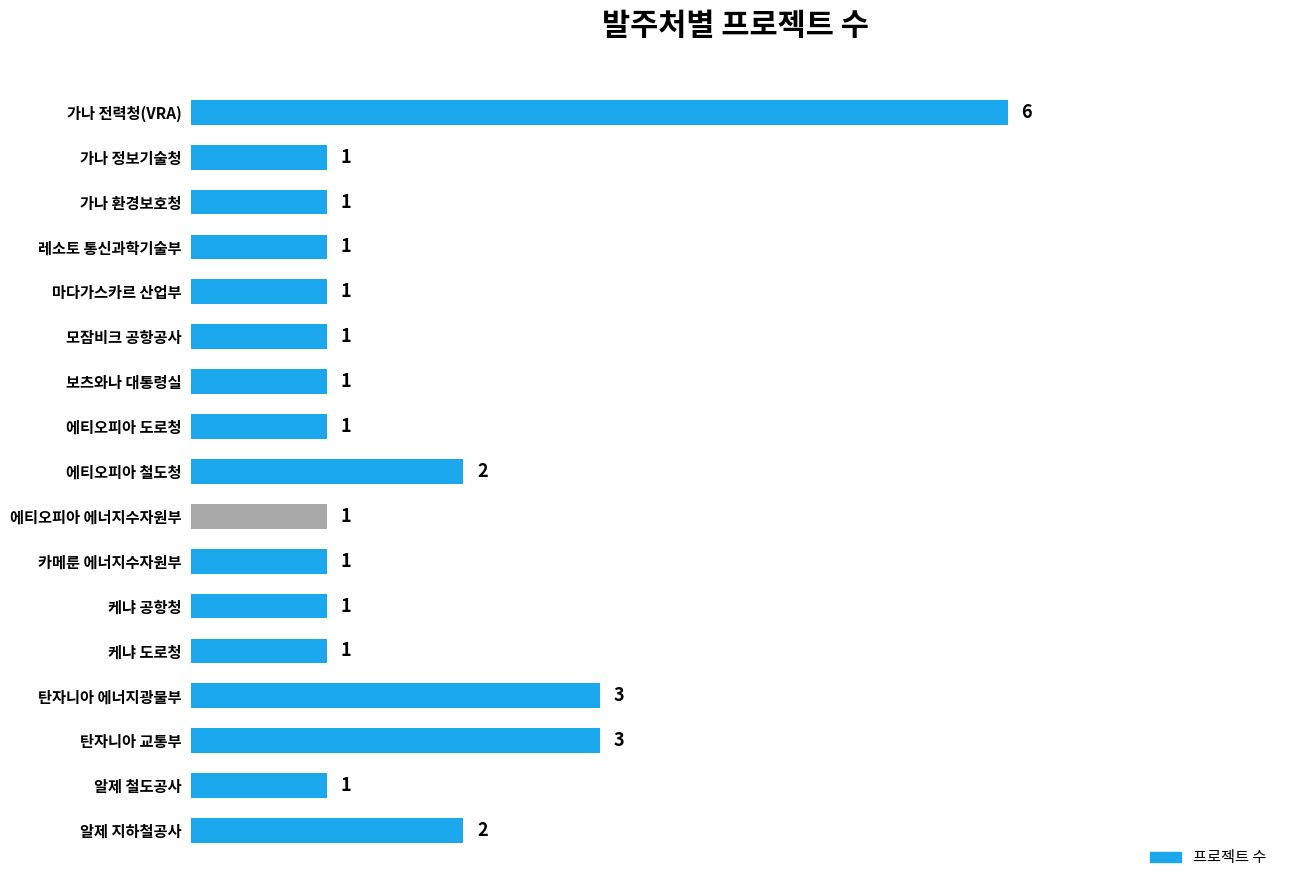

Approximately how many times larger is the value at 보츠와나 대통령실 compared to 카메룬 에너지수자원부?

1.0